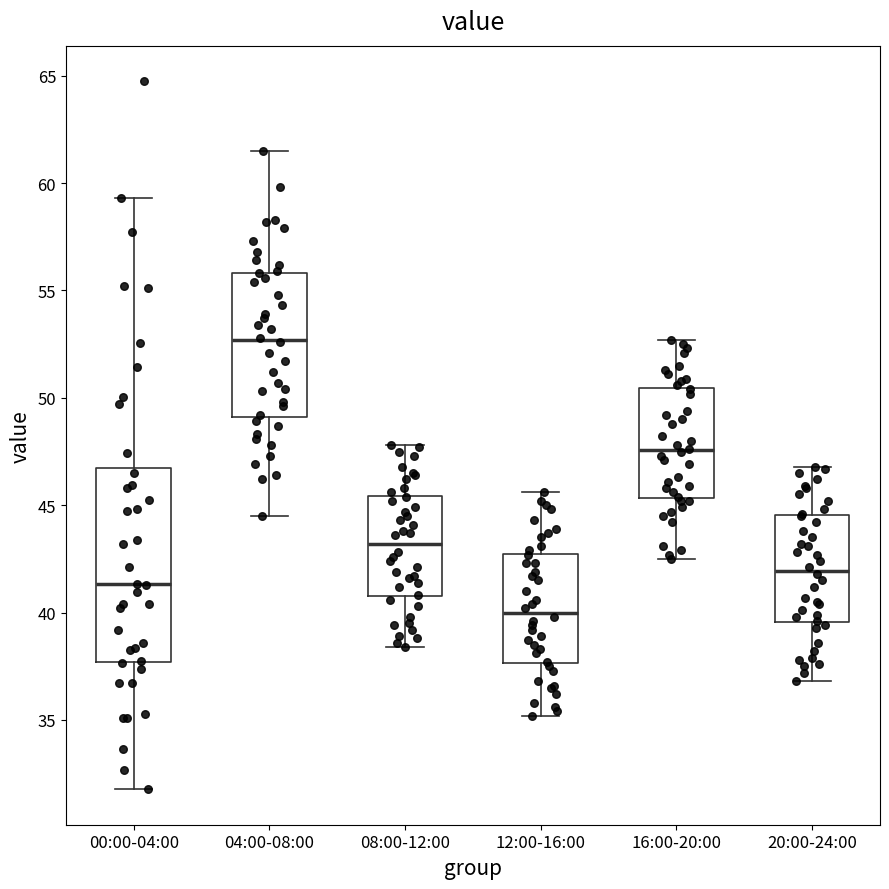

Reading left to right, read every box against the y-axis: the position of its median line, the range the box covers, and the ends of its whiskers. The values are not printed on the chart, so give them approximately, as read against the axis.

00:00-04:00: median 41.5, box 37.5 to 46.5, whiskers 32.0 to 59.5
04:00-08:00: median 52.5, box 49.0 to 56.0, whiskers 44.5 to 61.5
08:00-12:00: median 43.0, box 41.0 to 45.5, whiskers 38.5 to 48.0
12:00-16:00: median 40.0, box 37.5 to 43.0, whiskers 35.0 to 45.5
16:00-20:00: median 47.5, box 45.5 to 50.5, whiskers 42.5 to 52.5
20:00-24:00: median 42.0, box 39.5 to 44.5, whiskers 37.0 to 47.0